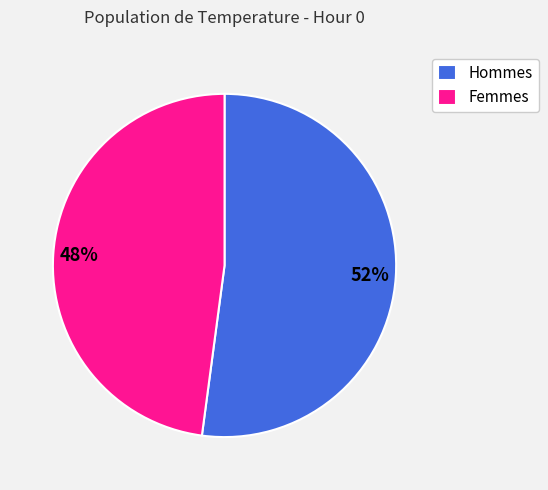

To the nearest percent, what portion does Hommes represent?

52%